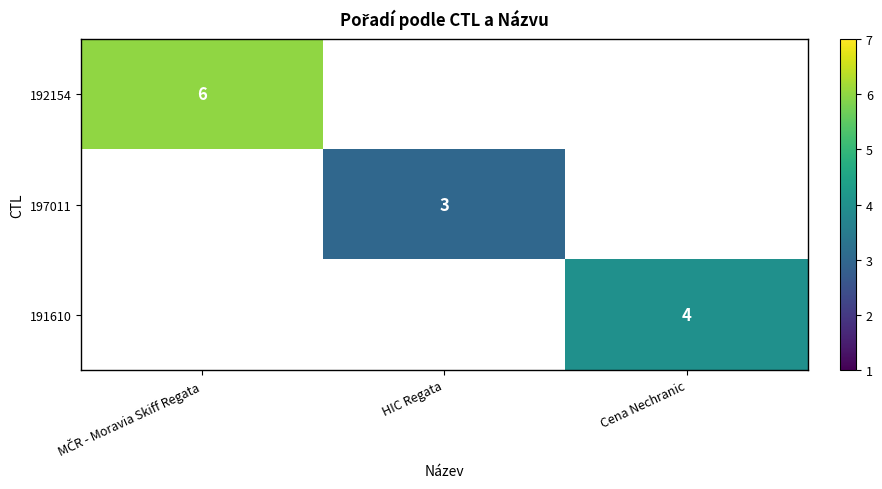

Is it true that 191610 equals 6 at Cena Nechranic?

False